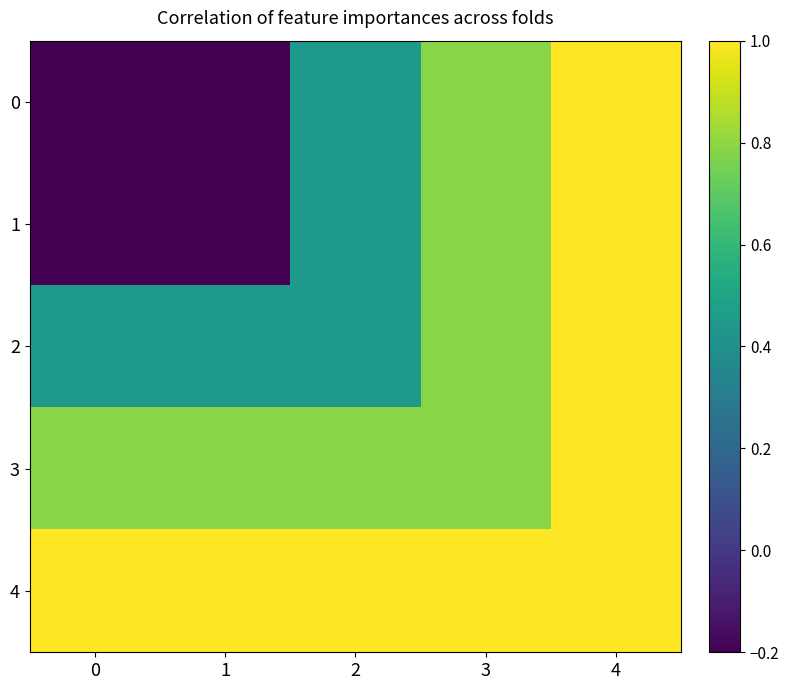

What is the spread (max minus min) of values at 2?

0.6